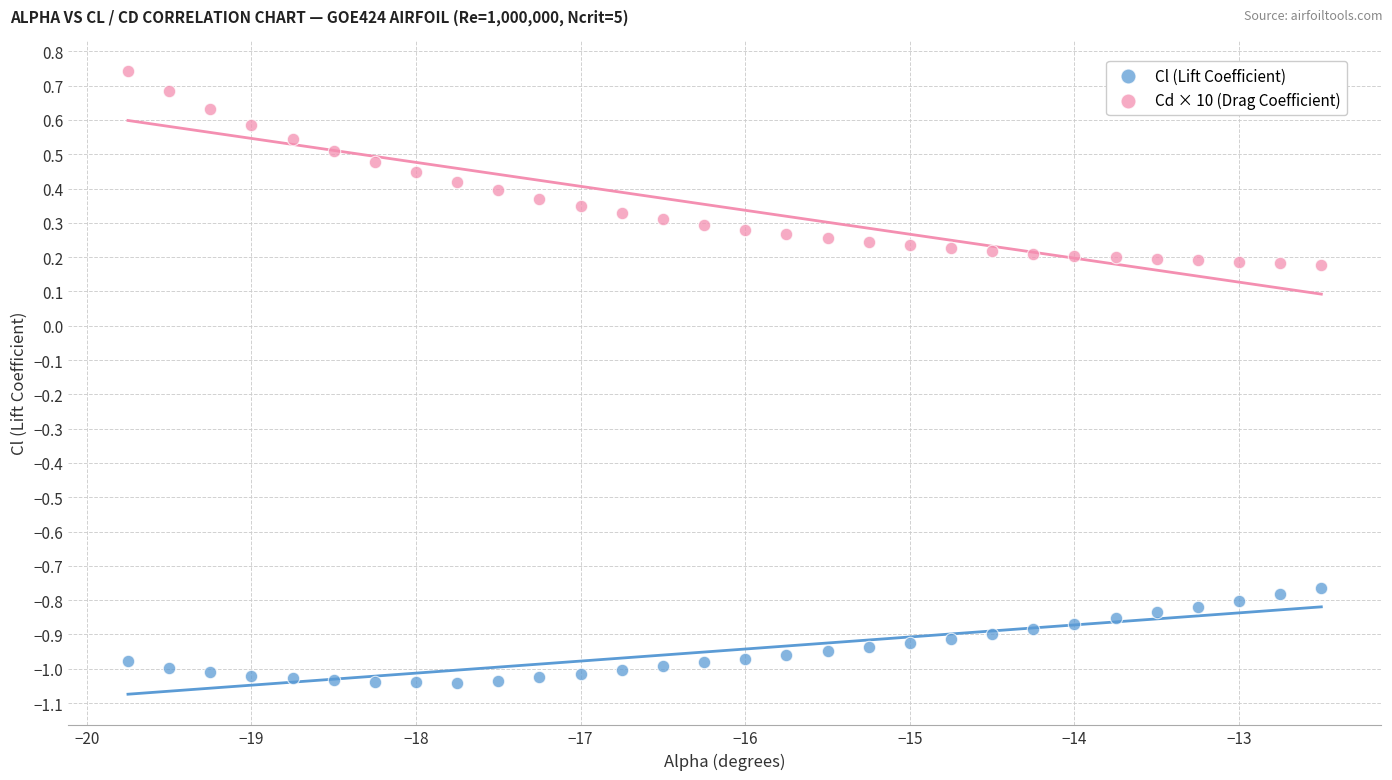

Which series reaches the minimum Y coordinate?

Cl (Lift Coefficient)